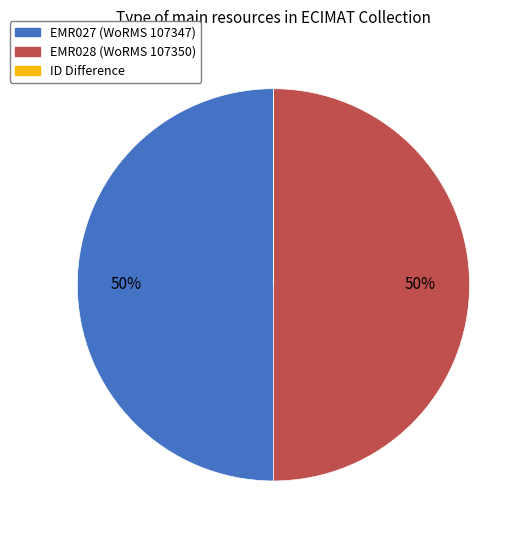

To the nearest percent, what is the average slice percentage?

33%